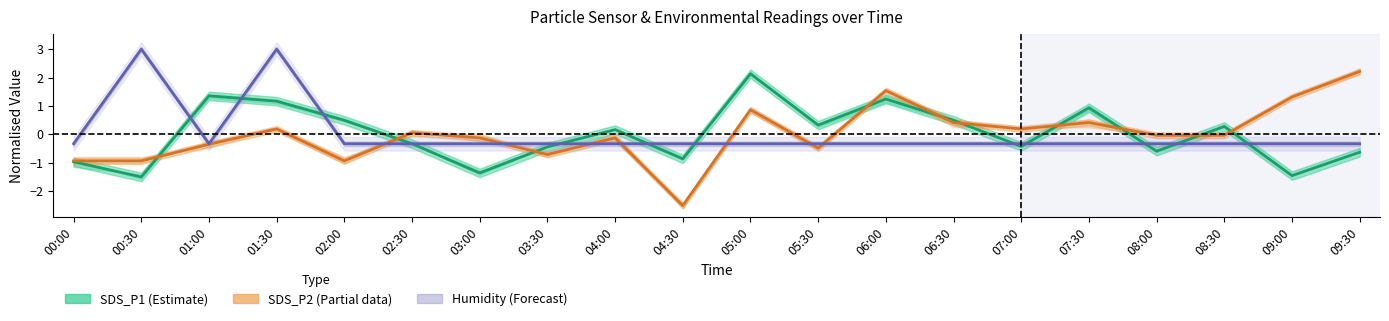

Reading left to right, list all the values displayed in this chart.

SDS_P1 (Estimate): 00:00=-1.0	00:30=-1.5	01:00=1.4	01:30=1.2	02:00=0.5	02:30=-0.3	03:00=-1.4	03:30=-0.4	04:00=0.2	04:30=-0.9	05:00=2.1	05:30=0.3	06:00=1.2	06:30=0.5	07:00=-0.4	07:30=0.9	08:00=-0.6	08:30=0.3	09:00=-1.5	09:30=-0.6
SDS_P2 (Partial): 00:00=-0.9	00:30=-0.9	01:00=-0.4	01:30=0.2	02:00=-0.9	02:30=0.1	03:00=-0.1	03:30=-0.7	04:00=-0.1	04:30=-2.5	05:00=0.9	05:30=-0.5	06:00=1.5	06:30=0.4	07:00=0.2	07:30=0.4	08:00=-0.0	08:30=-0.0	09:00=1.3	09:30=2.2
Humidity (Forecast): 00:00=-0.3	00:30=3.0	01:00=-0.3	01:30=3.0	02:00=-0.3	02:30=-0.3	03:00=-0.3	03:30=-0.3	04:00=-0.3	04:30=-0.3	05:00=-0.3	05:30=-0.3	06:00=-0.3	06:30=-0.3	07:00=-0.3	07:30=-0.3	08:00=-0.3	08:30=-0.3	09:00=-0.3	09:30=-0.3